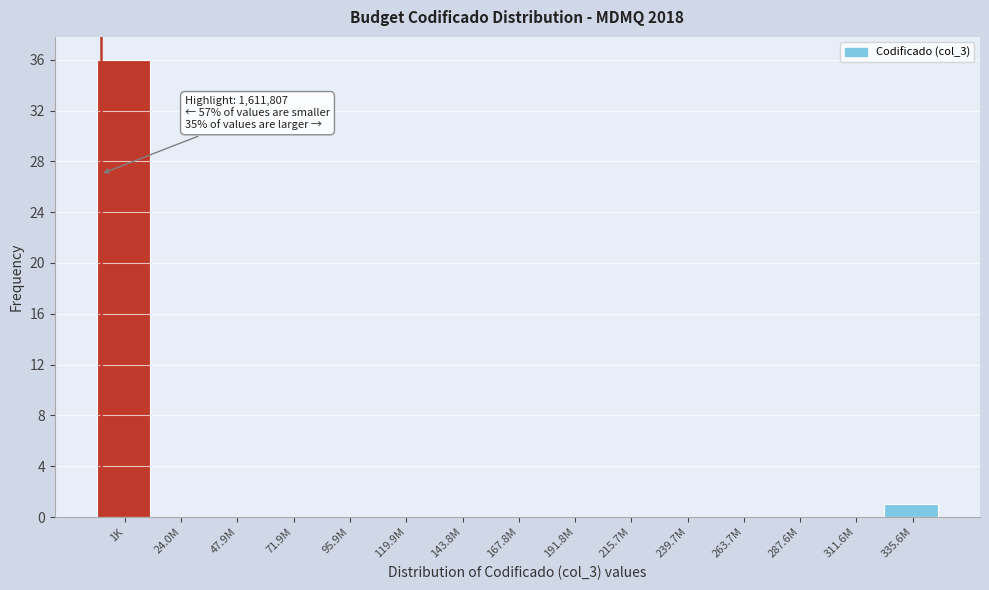

Reading left to right, extract all data points from this chart.

1K=36	24.0M=0	47.9M=0	71.9M=0	95.9M=0	119.9M=0	143.8M=0	167.8M=0	191.8M=0	215.7M=0	239.7M=0	263.7M=0	287.6M=0	311.6M=0	335.6M=1